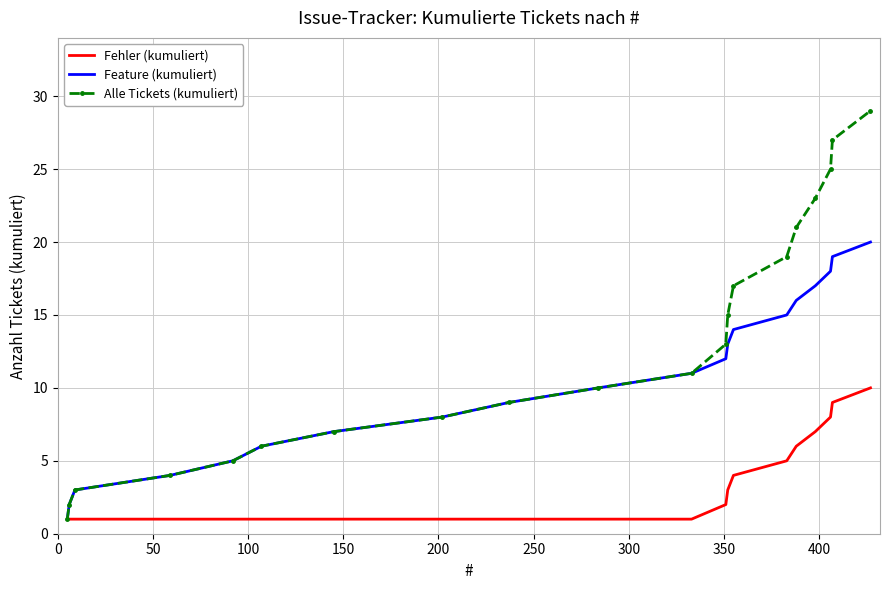

Which series has the largest total across all categories?

Alle Tickets (kumuliert)